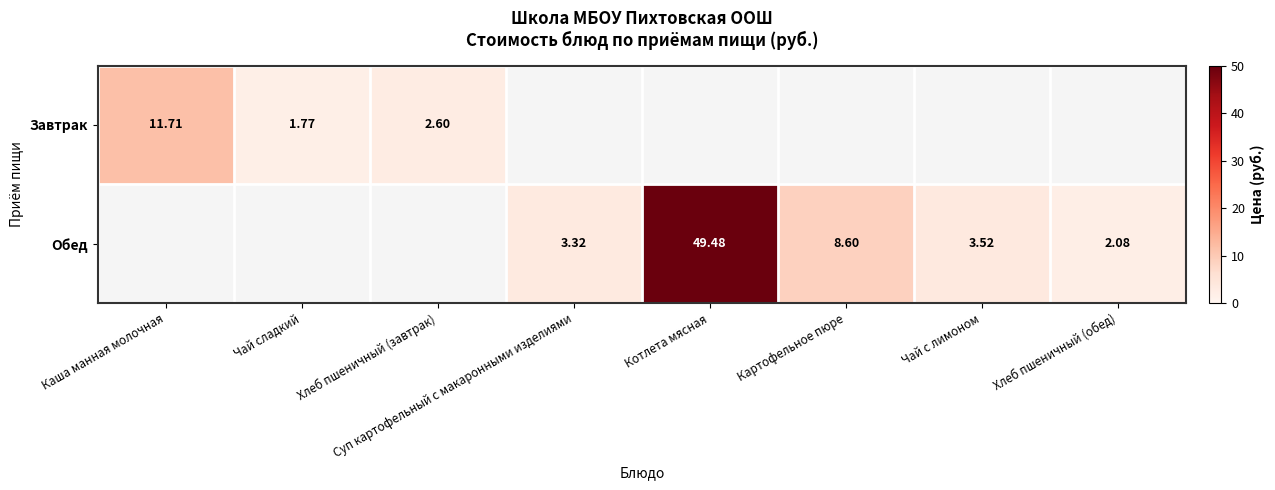

Is the value of Обед at Котлета мясная greater than the value of Завтрак at Хлеб пшеничный (завтрак)?

Yes